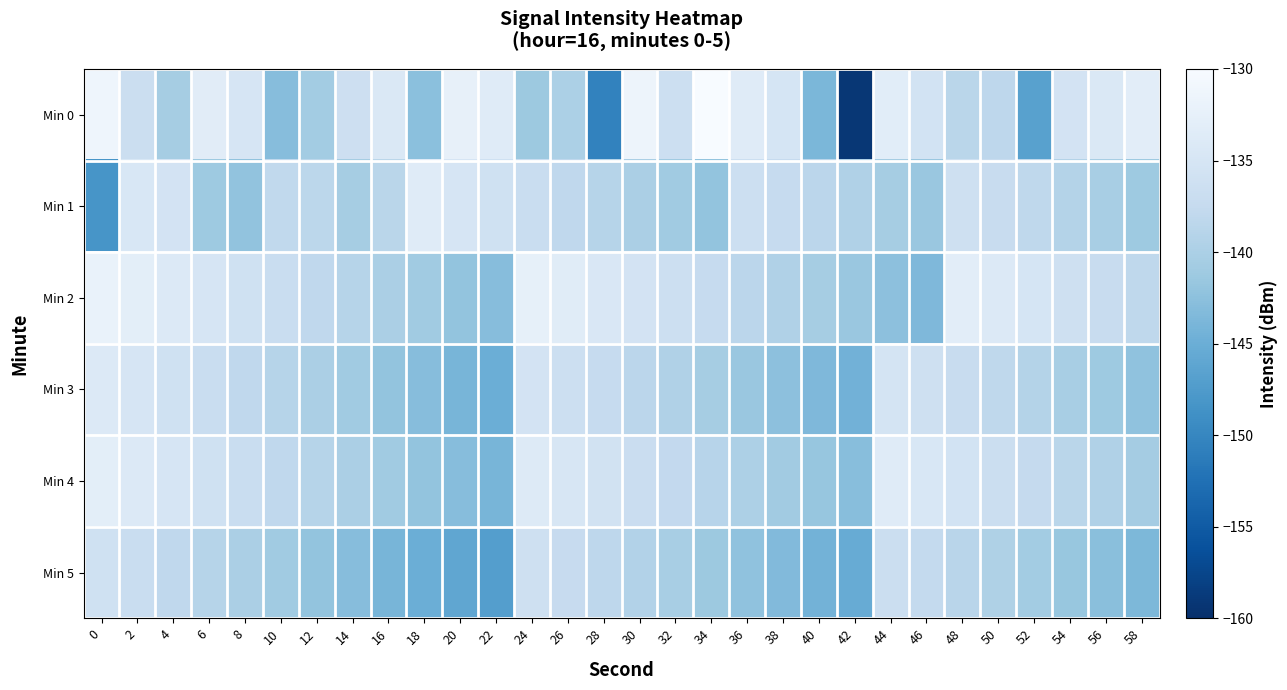

List the series in order of their peak value, lowest first.

Min 5, Min 3, Min 1, Min 4, Min 2, Min 0